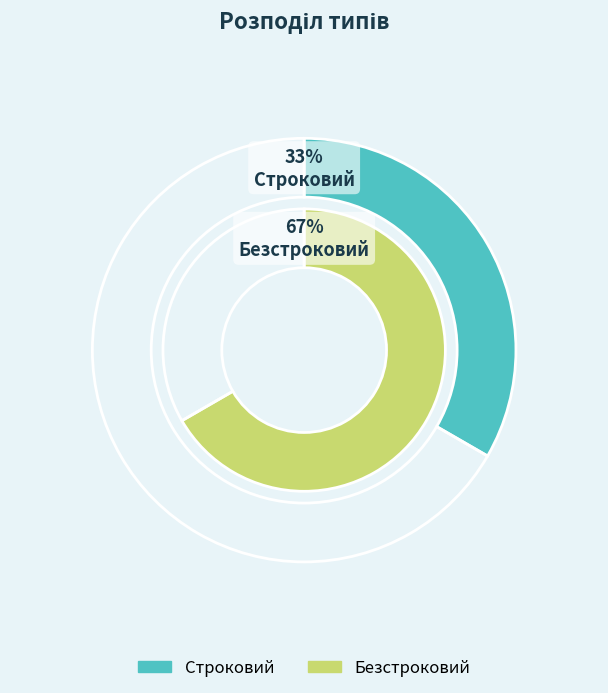

Is it true that Строковий is 41% of the pie?

False